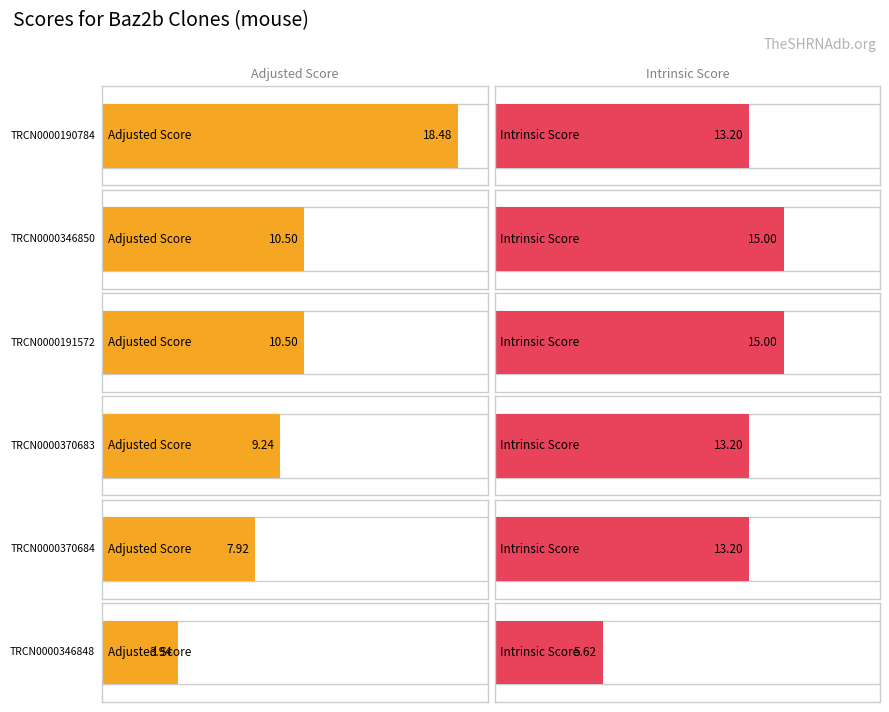

What are all the series names shown in the legend?

Adjusted Score, Intrinsic Score